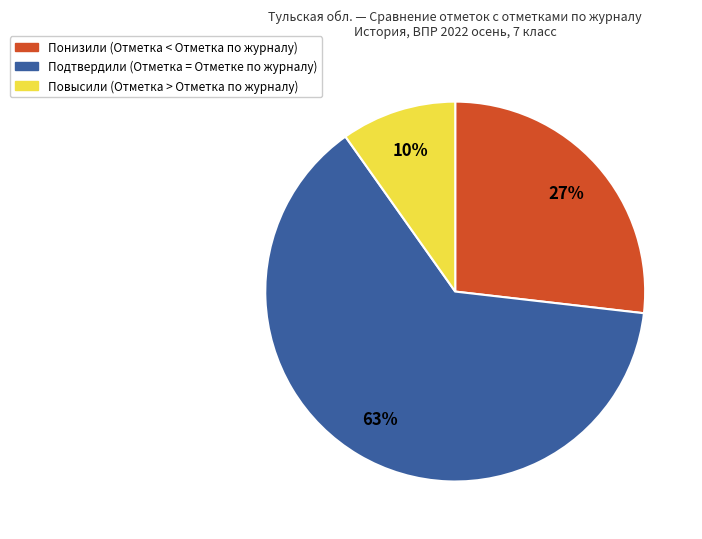

True or false: Повысили (Отметка > Отметка по журналу) accounts for 19% of the total.

False